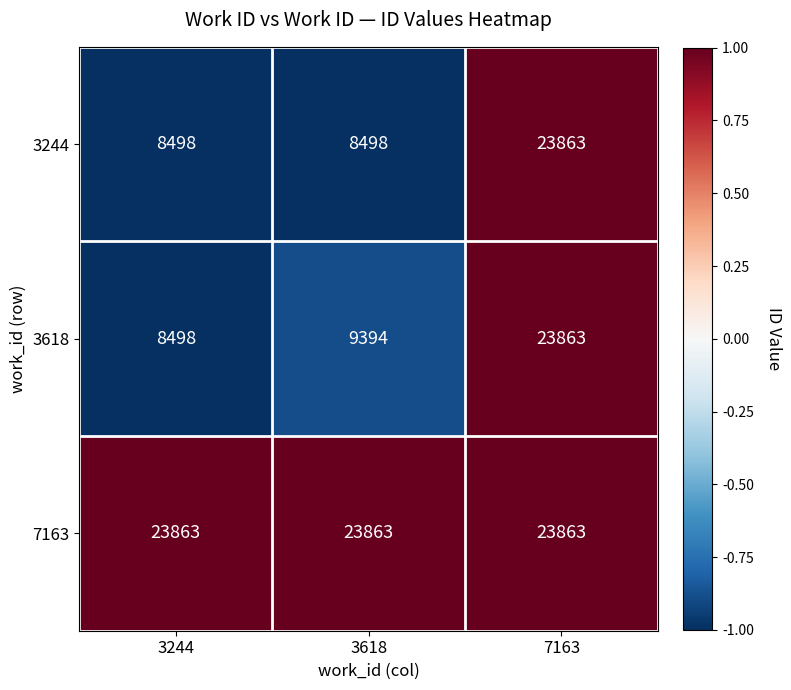

What is the difference between the highest and lowest values at 3618?

15365